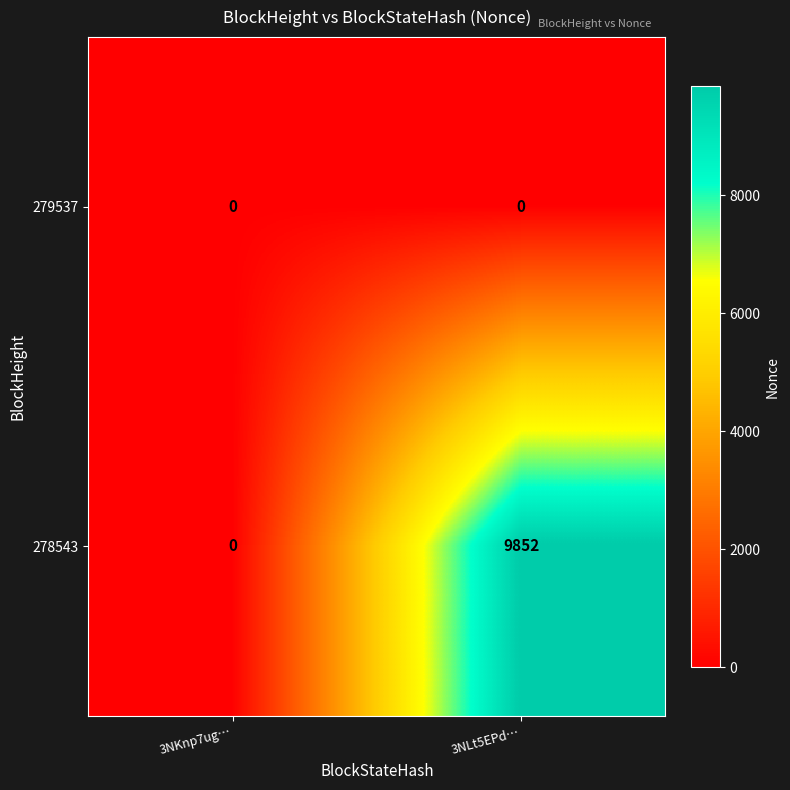

Where is 278543 nearest to the value 4926?

3NKnp7ug…